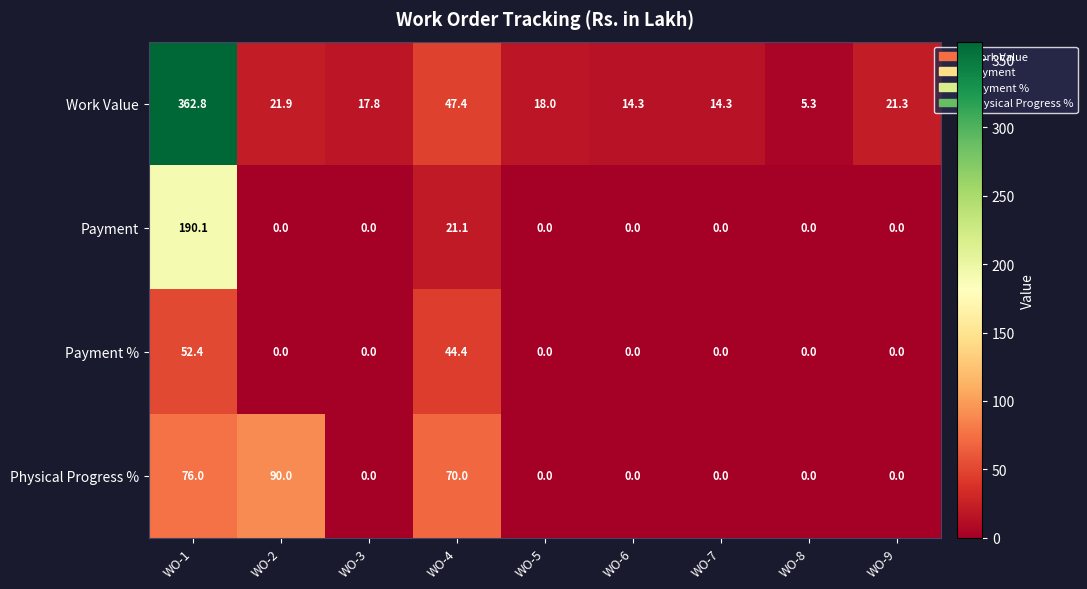

At how many categories does at least one series exceed 245?

1